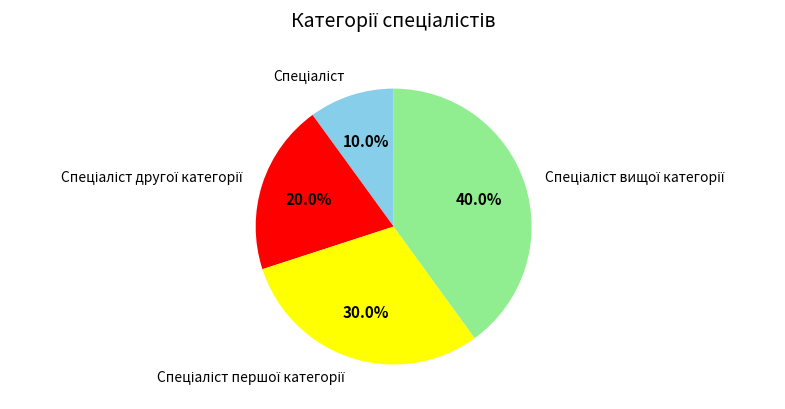

Is there a majority slice in this chart?

No